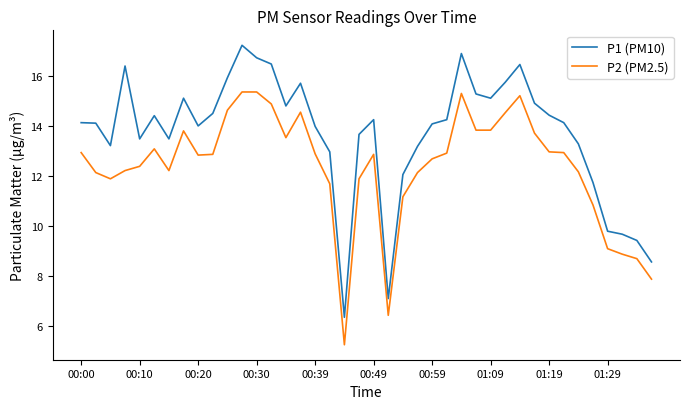

Which series has the widest spread of values?

P1 (PM10)